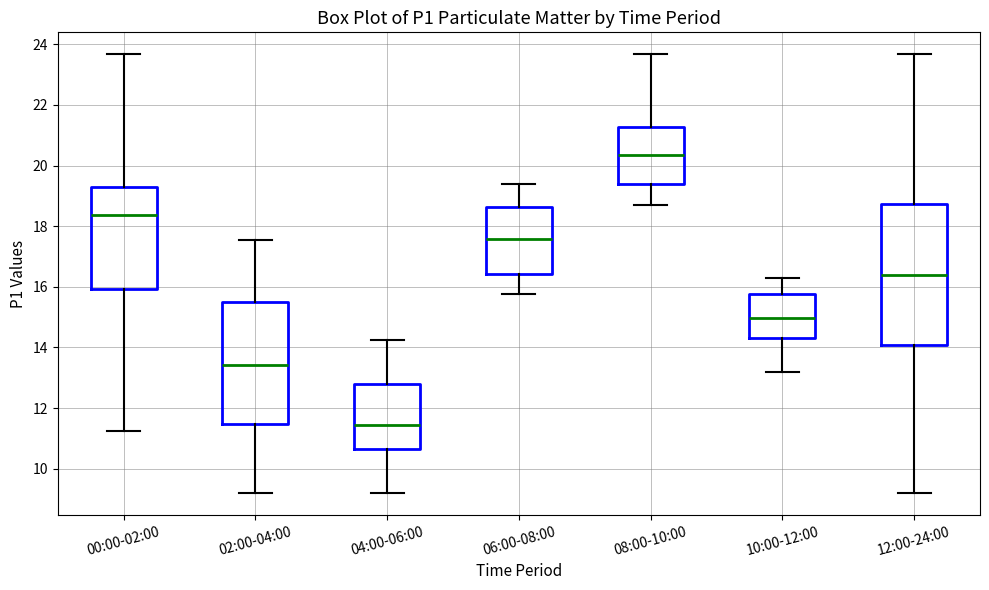

Comparing the boxes themselves (not the whiskers), which one is the tallest?

12:00-24:00